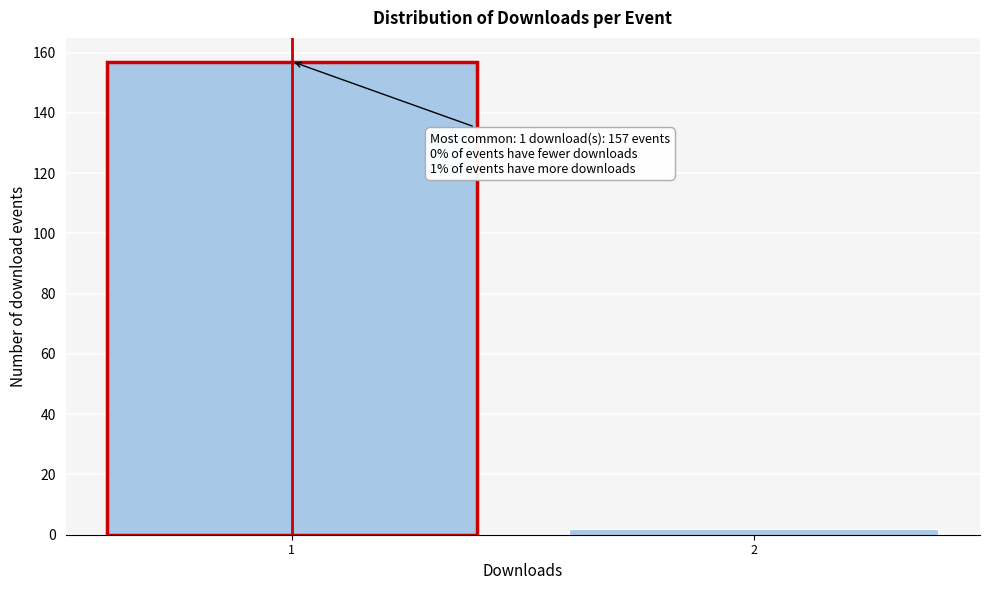

Reading left to right, extract all data points from this chart.

1=157	2=2